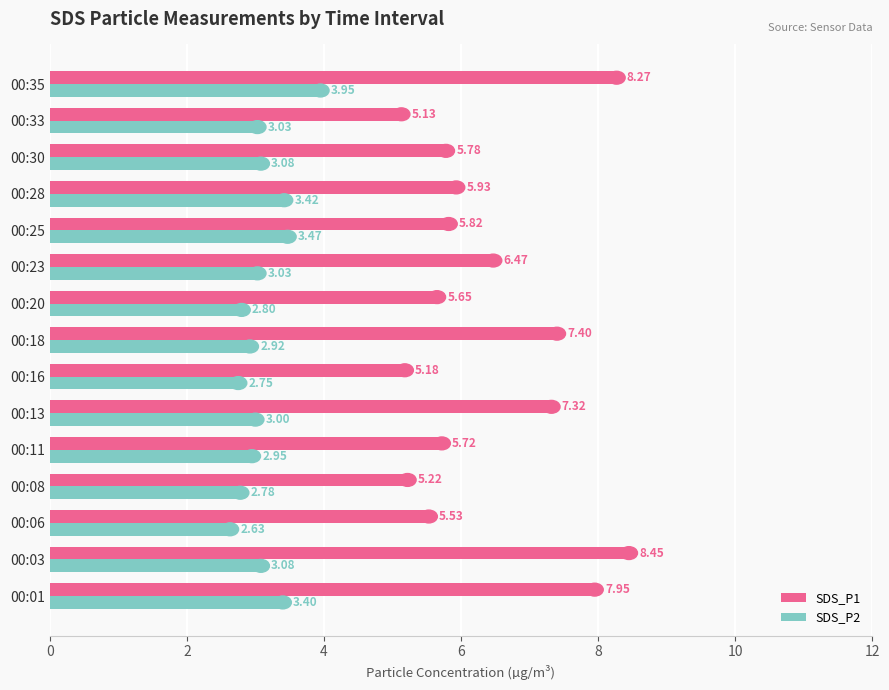

List the labels in order of SDS_P1 value, largest first.

00:03, 00:35, 00:01, 00:18, 00:13, 00:23, 00:28, 00:25, 00:30, 00:11, 00:20, 00:06, 00:08, 00:16, 00:33